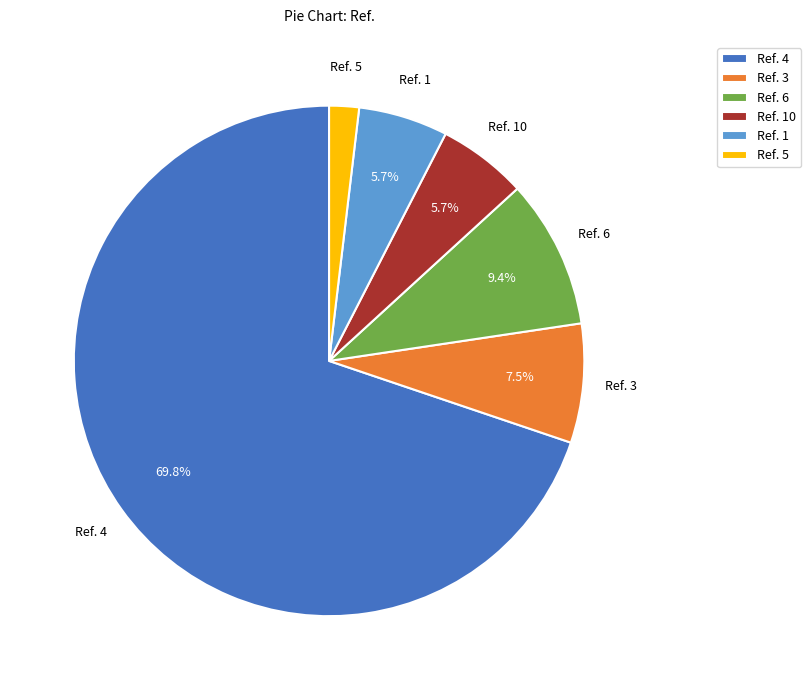

Combined, do Ref. 10 and Ref. 5 account for over 50%?

No